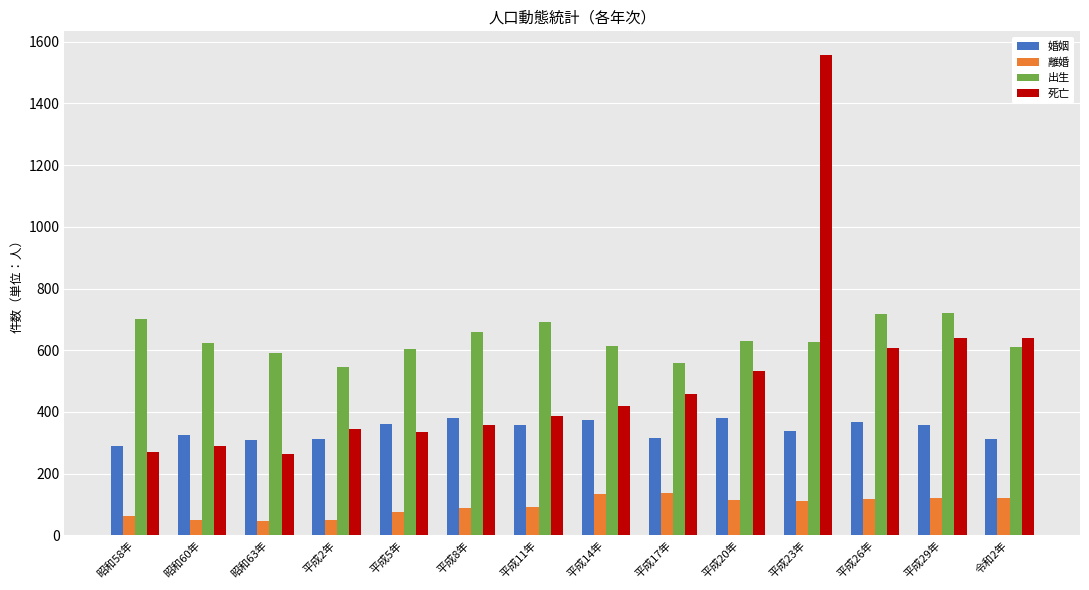

What is the maximum value shown in the chart?

1556